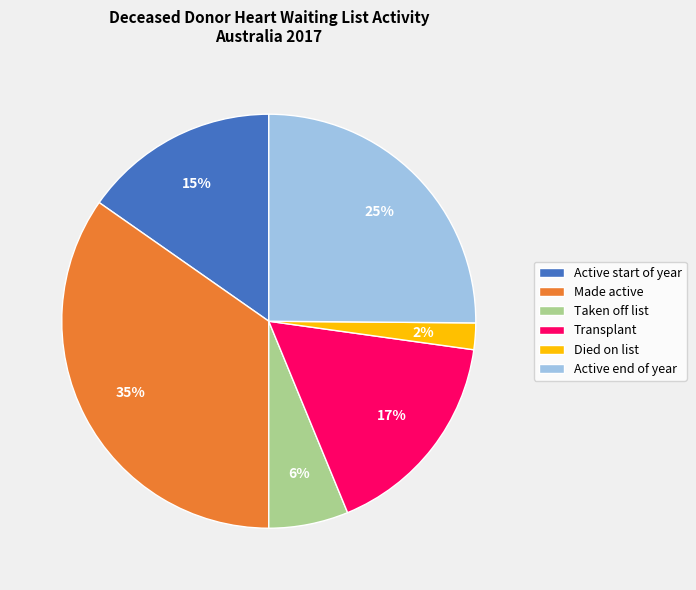

Which has a higher value, Died on list or Transplant?

Transplant